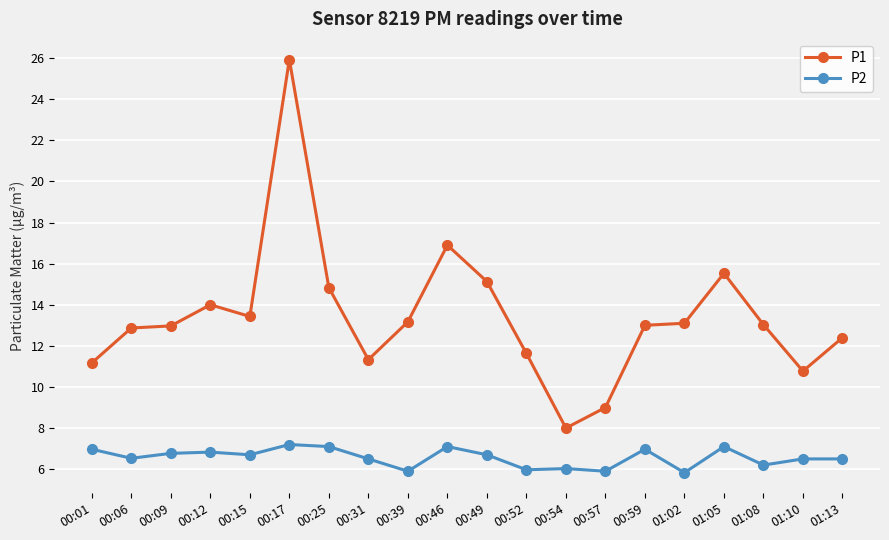

Rank the series at 00:17 from lowest to highest value.

P2, P1